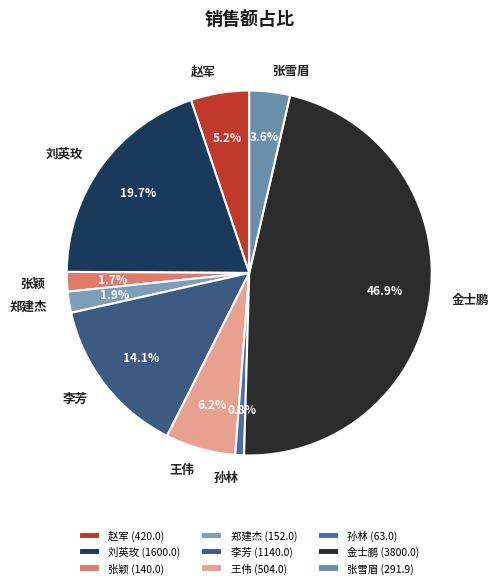

What percentage is the 郑建杰 slice, to the nearest percent?

2%